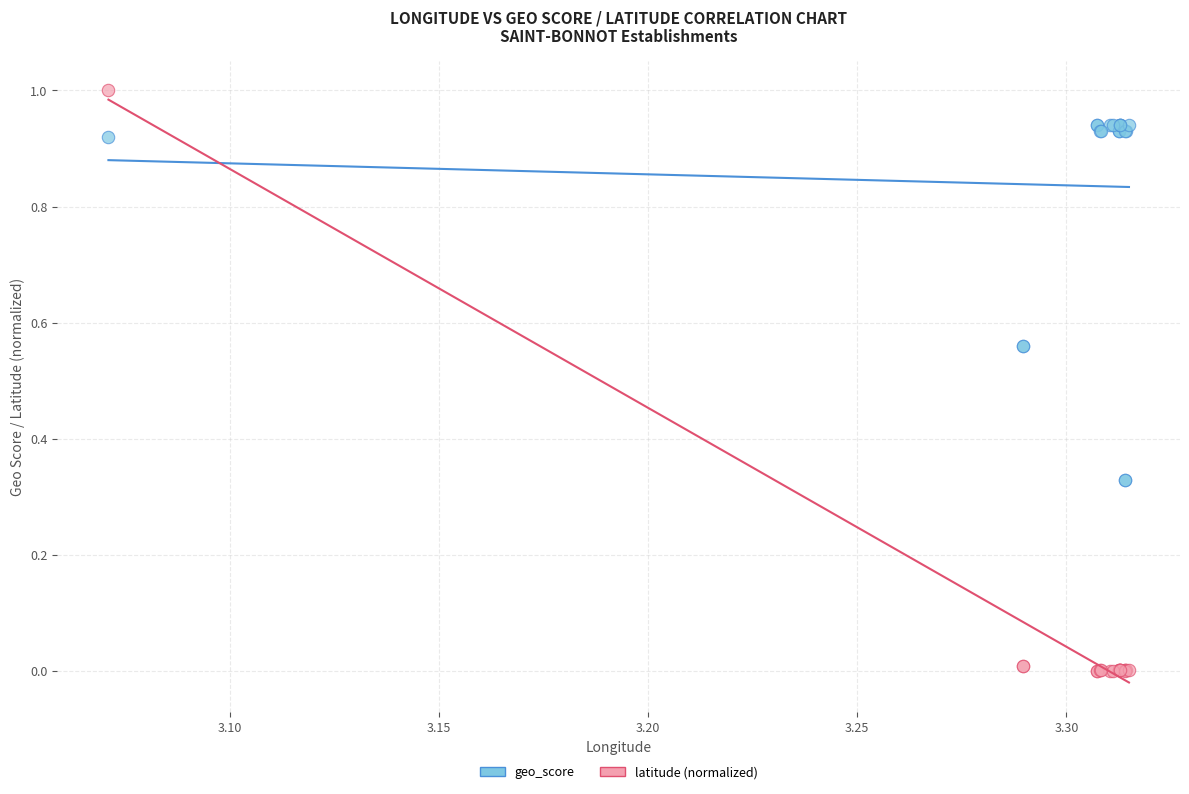

Which series contains the highest Y value?

latitude (normalized)